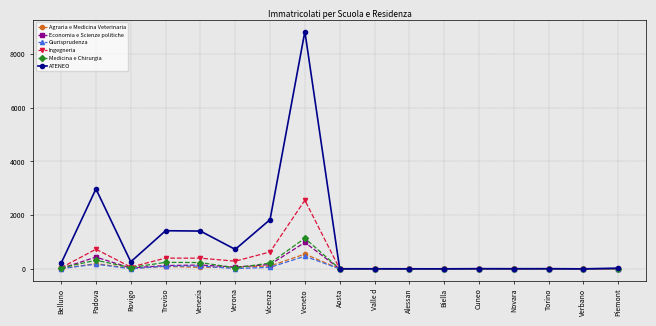

What is the average value of the Economia e Scienze politiche series?

116